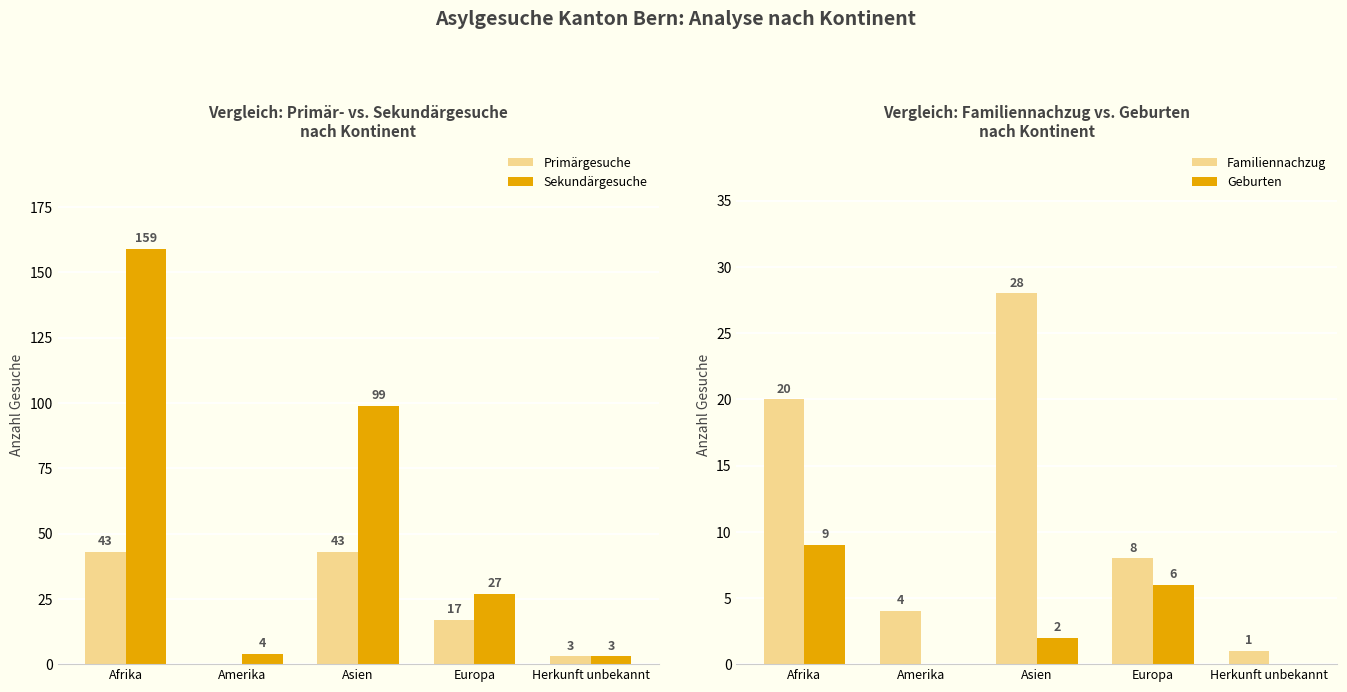

What is the highest value of the Primärgesuche series?

43